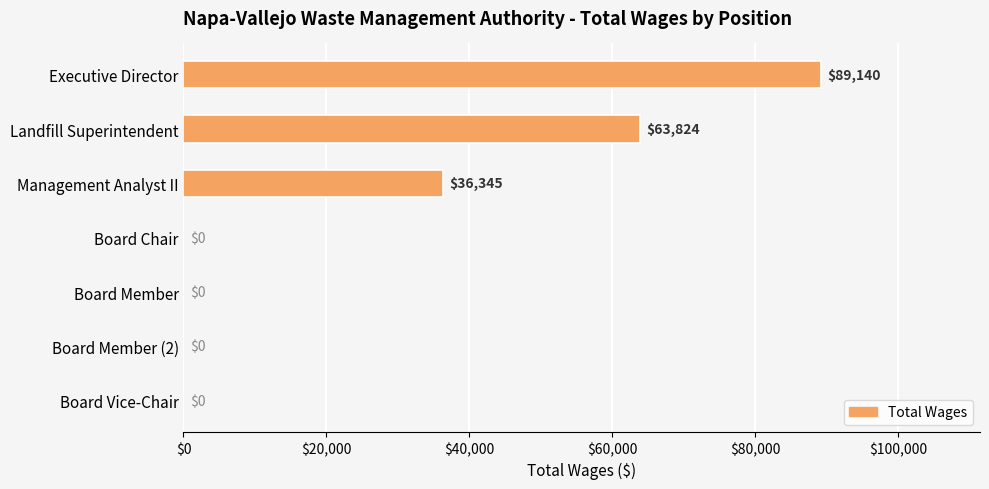

Are the bars grouped side by side (vs. stacked)?

No